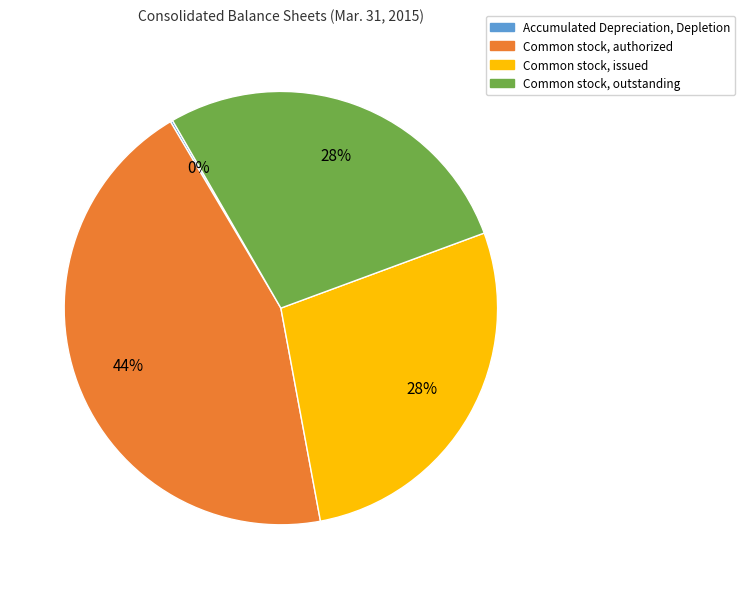

To the nearest percent, what percentage of the pie is Common stock, outstanding?

28%